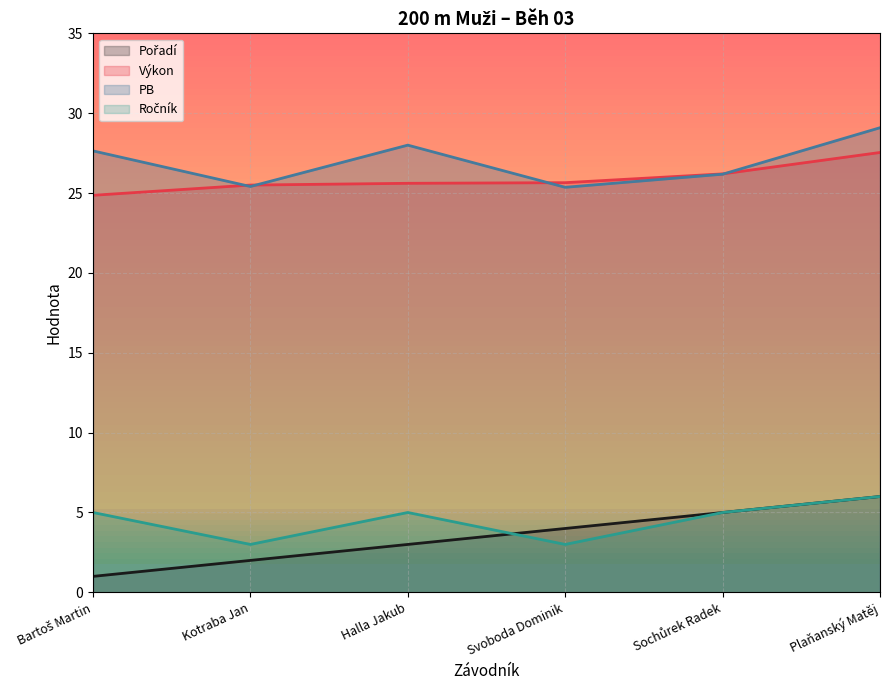

At how many categories does at least one series exceed 27?

3